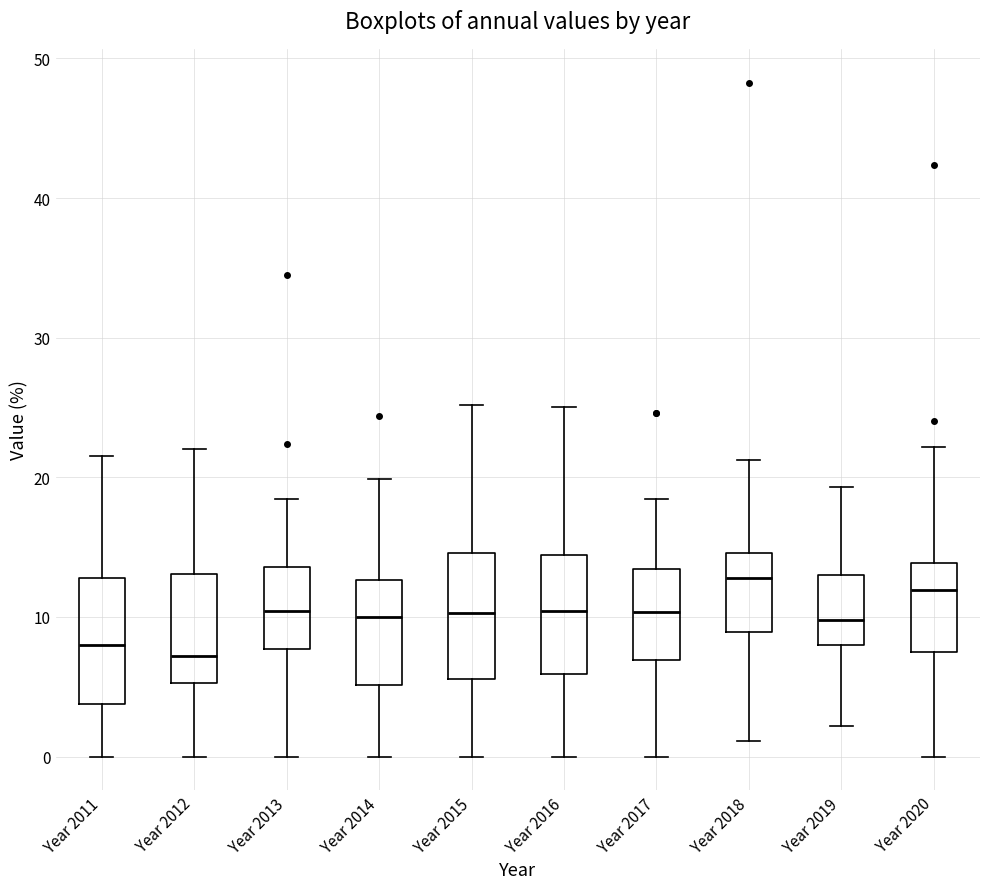

Reading left to right, read every box against the y-axis: the position of its median line, the range the box covers, and the ends of its whiskers. The values are not printed on the chart, so give them approximately, as read against the axis.

Year 2011: median 8, box 4 to 13, whiskers 0 to 22
Year 2012: median 7, box 5 to 13, whiskers 0 to 22
Year 2013: median 10, box 8 to 14, whiskers 0 to 18
Year 2014: median 10, box 5 to 13, whiskers 0 to 20
Year 2015: median 10, box 6 to 15, whiskers 0 to 25
Year 2016: median 10, box 6 to 14, whiskers 0 to 25
Year 2017: median 10, box 7 to 13, whiskers 0 to 18
Year 2018: median 13, box 9 to 15, whiskers 1 to 21
Year 2019: median 10, box 8 to 13, whiskers 2 to 19
Year 2020: median 12, box 7 to 14, whiskers 0 to 22